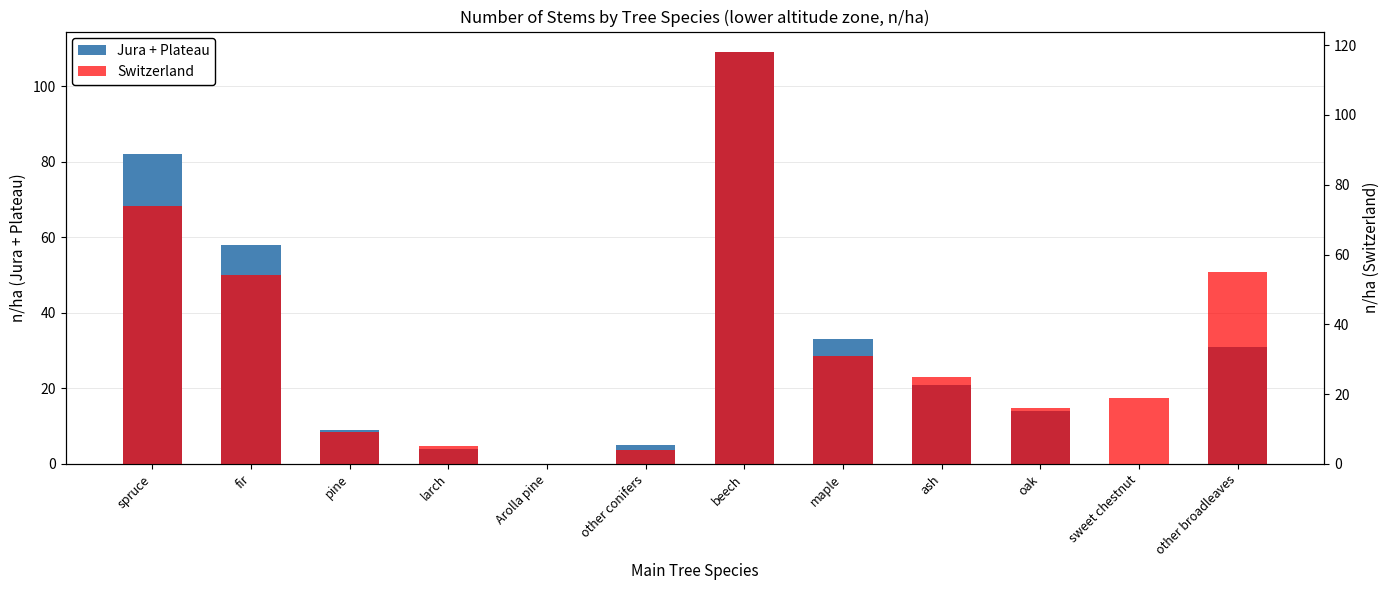

Does the chart contain any negative values?

No